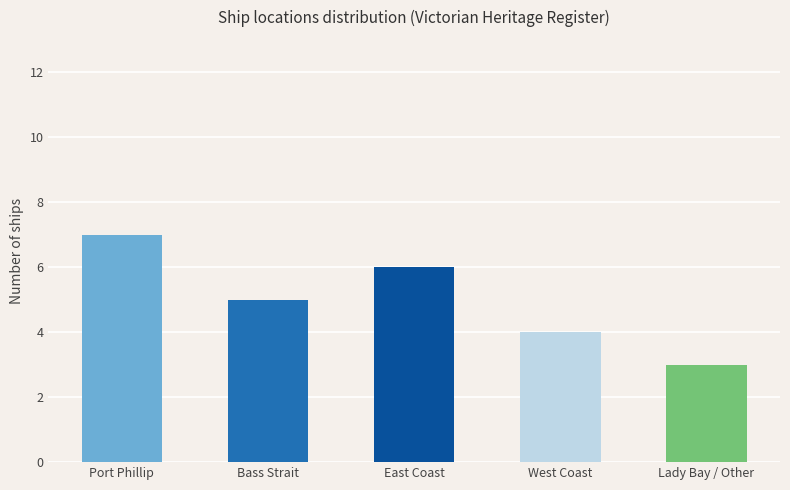

How many categories are shown in the chart?

5